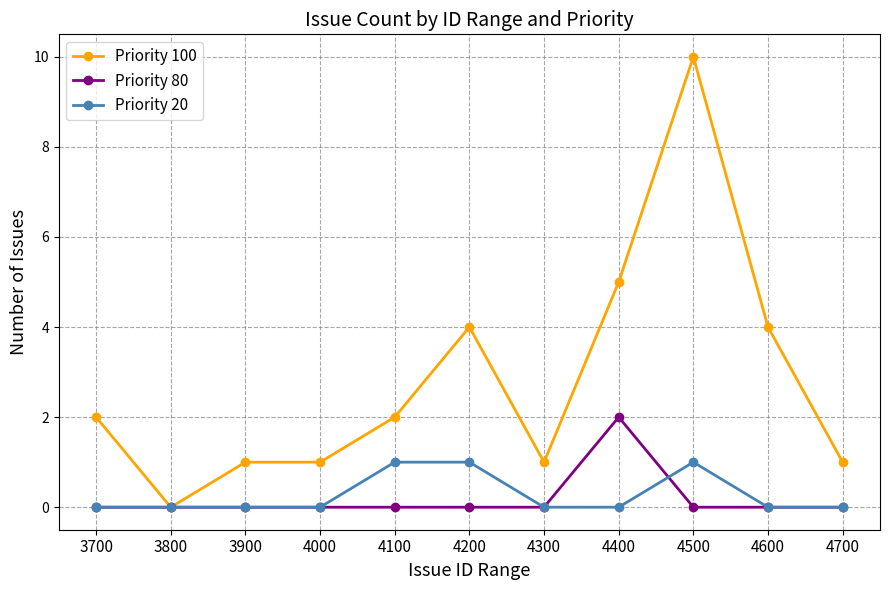

Rank the series by their maximum value, from highest to lowest.

Priority 100, Priority 80, Priority 20